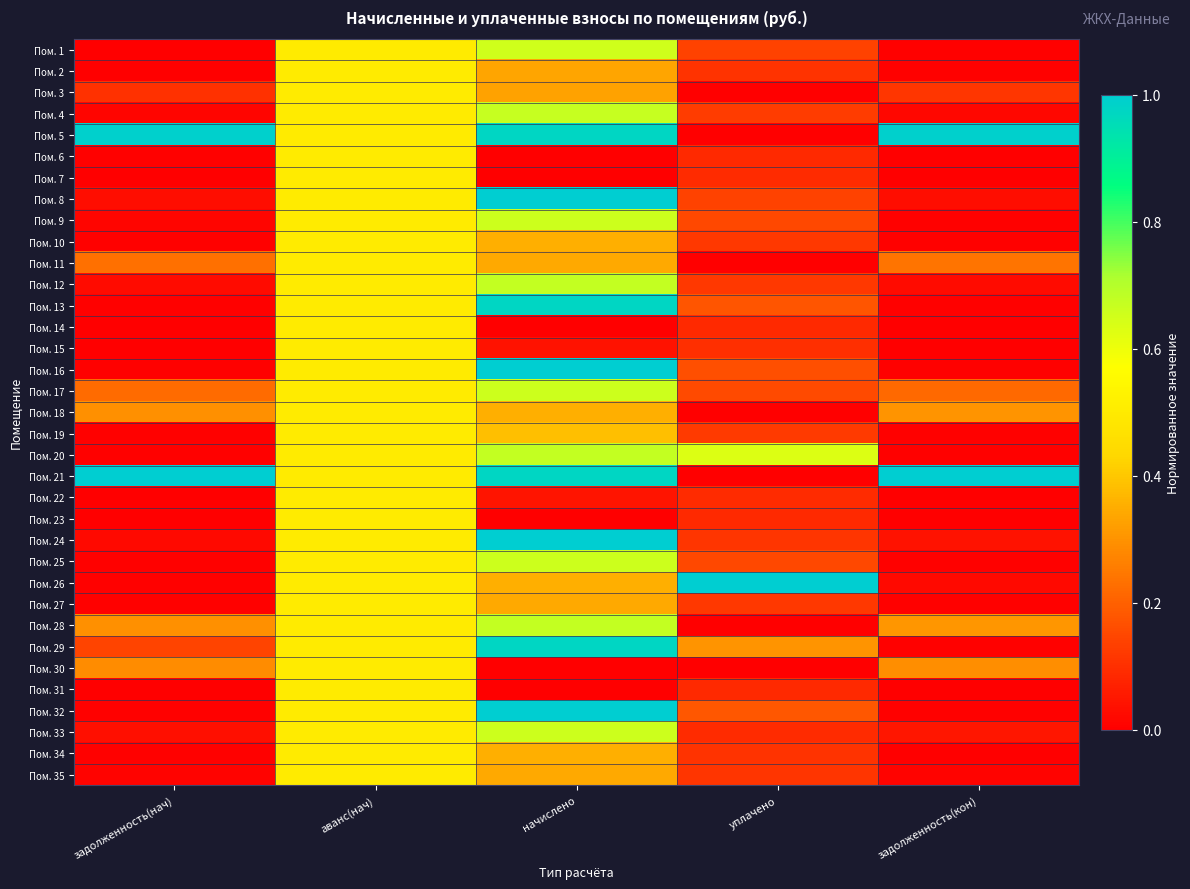

Count the number of data series in this chart.

35